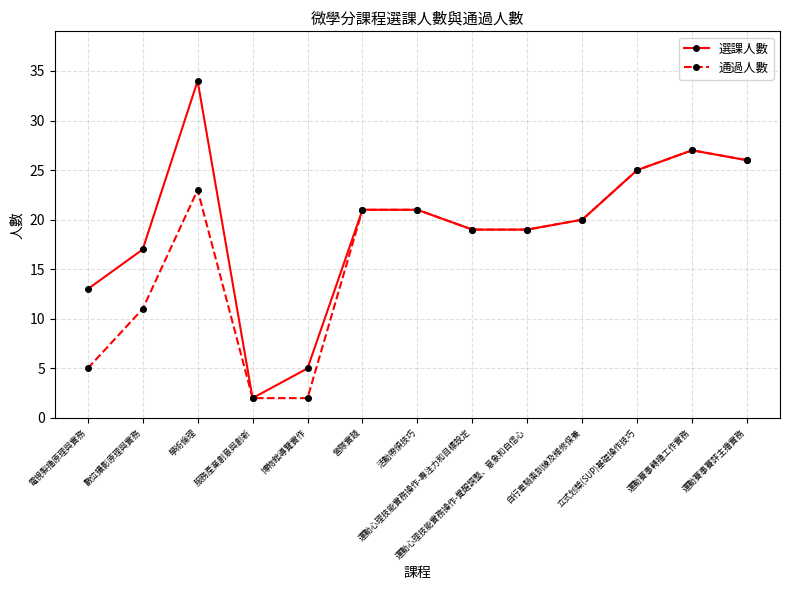

Which series has the largest total across all categories?

選課人數